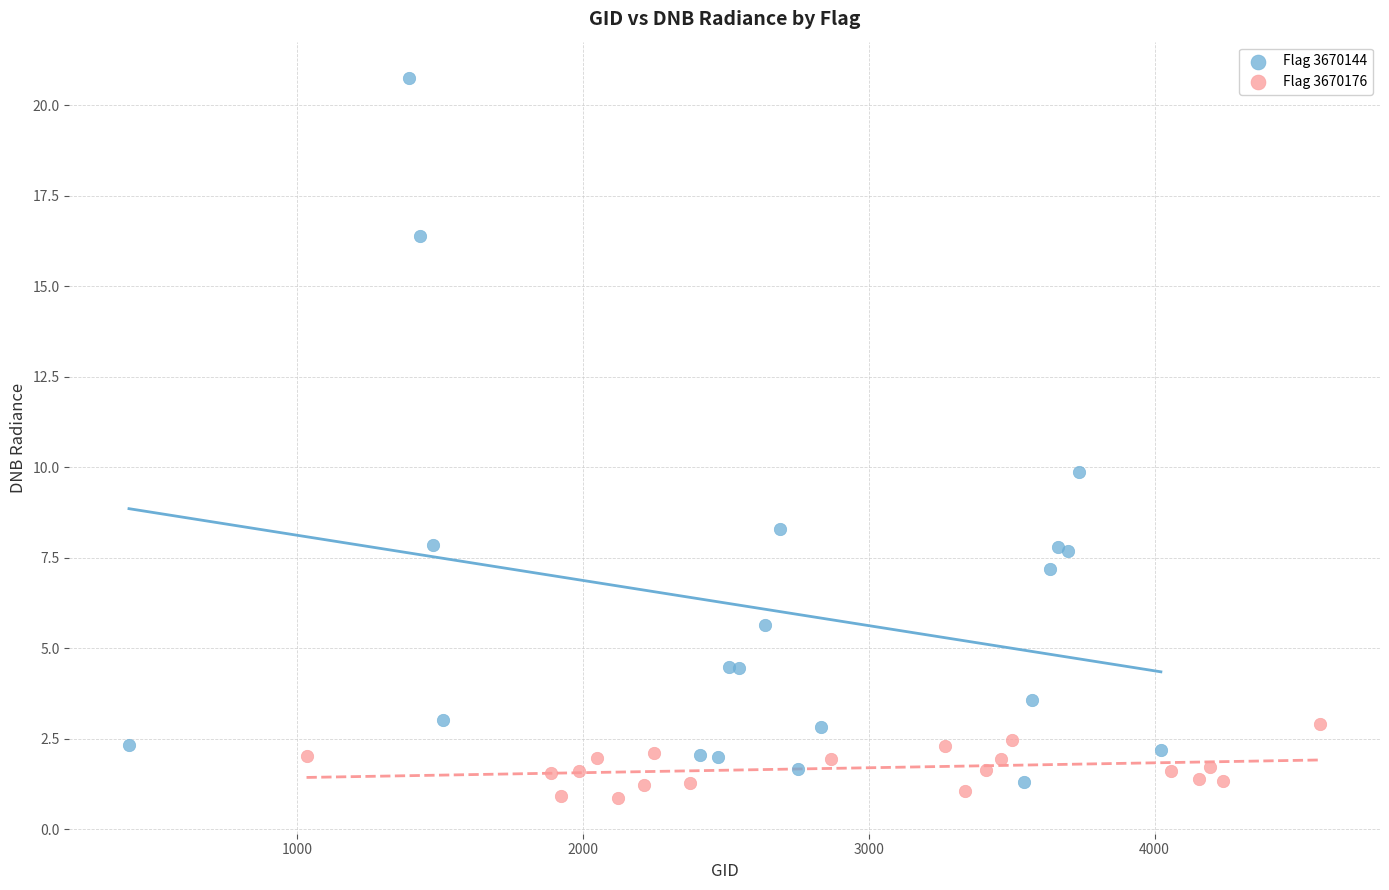

Which series reaches the minimum Y coordinate?

Flag 3670176